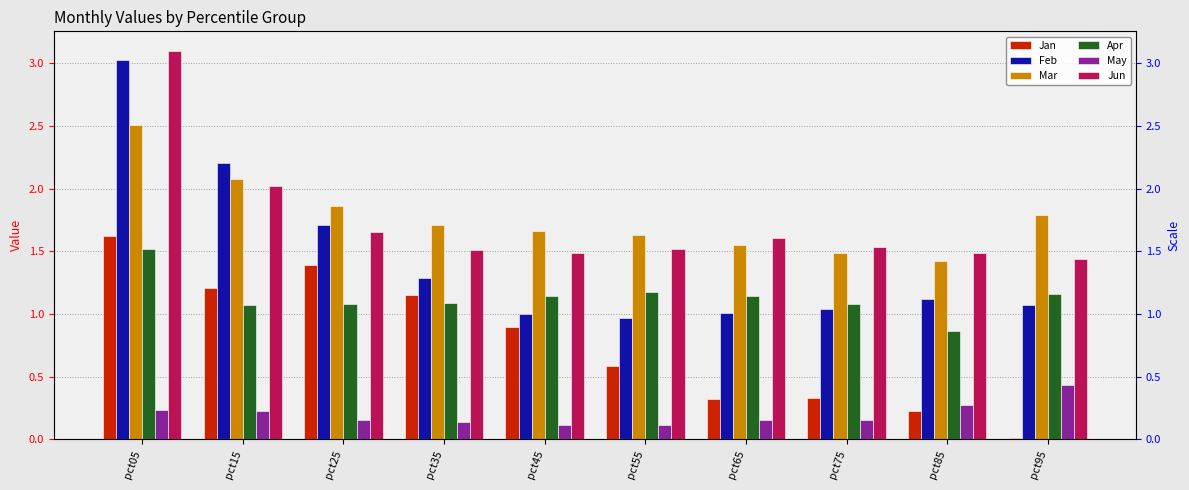

Between pct15 and pct25, which series saw the biggest shift?

Feb